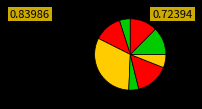

Count the number of slices in the pie.

8